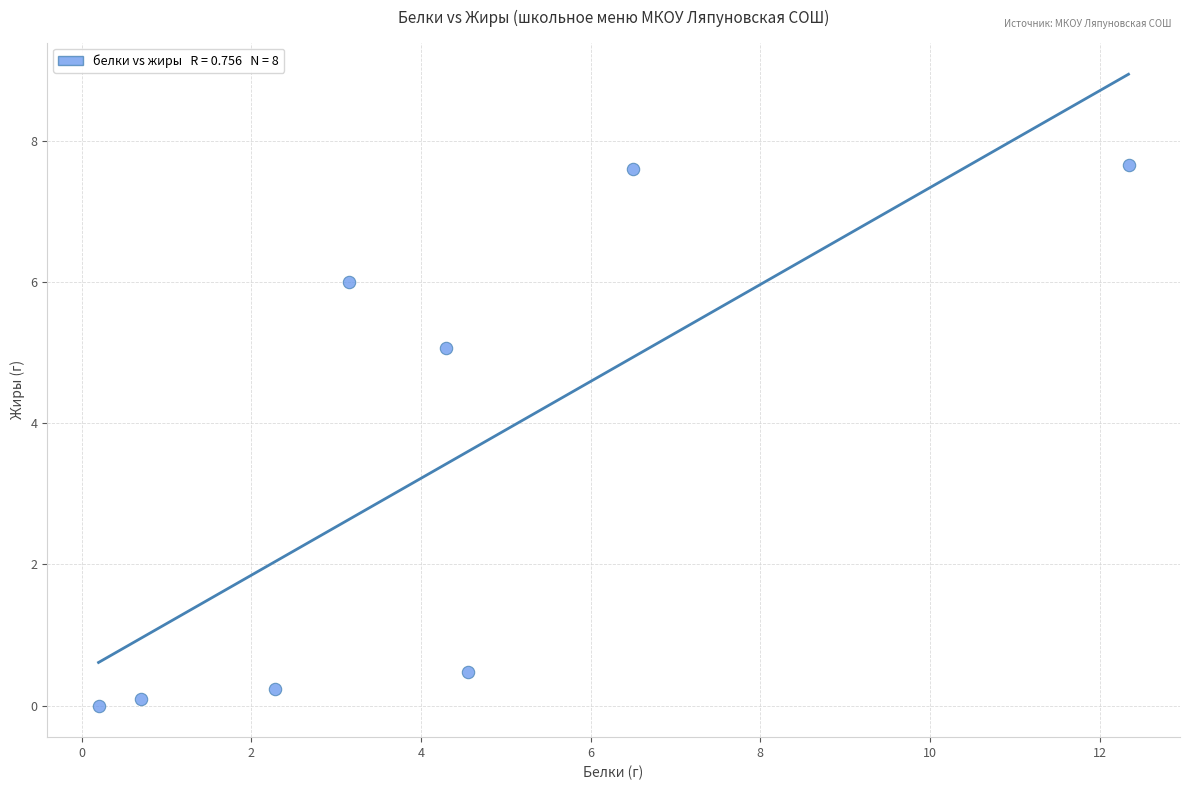

What is the average X value?

4.3